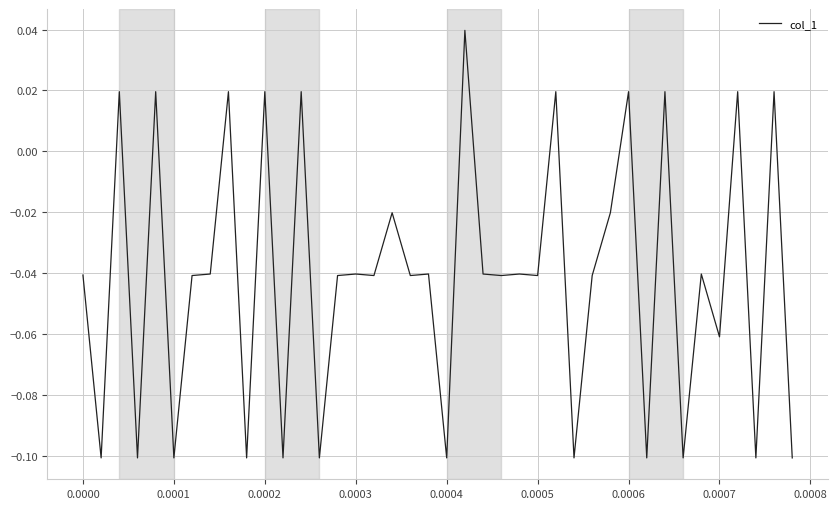

True or false: the data has more than 2 interior local peaks.

True